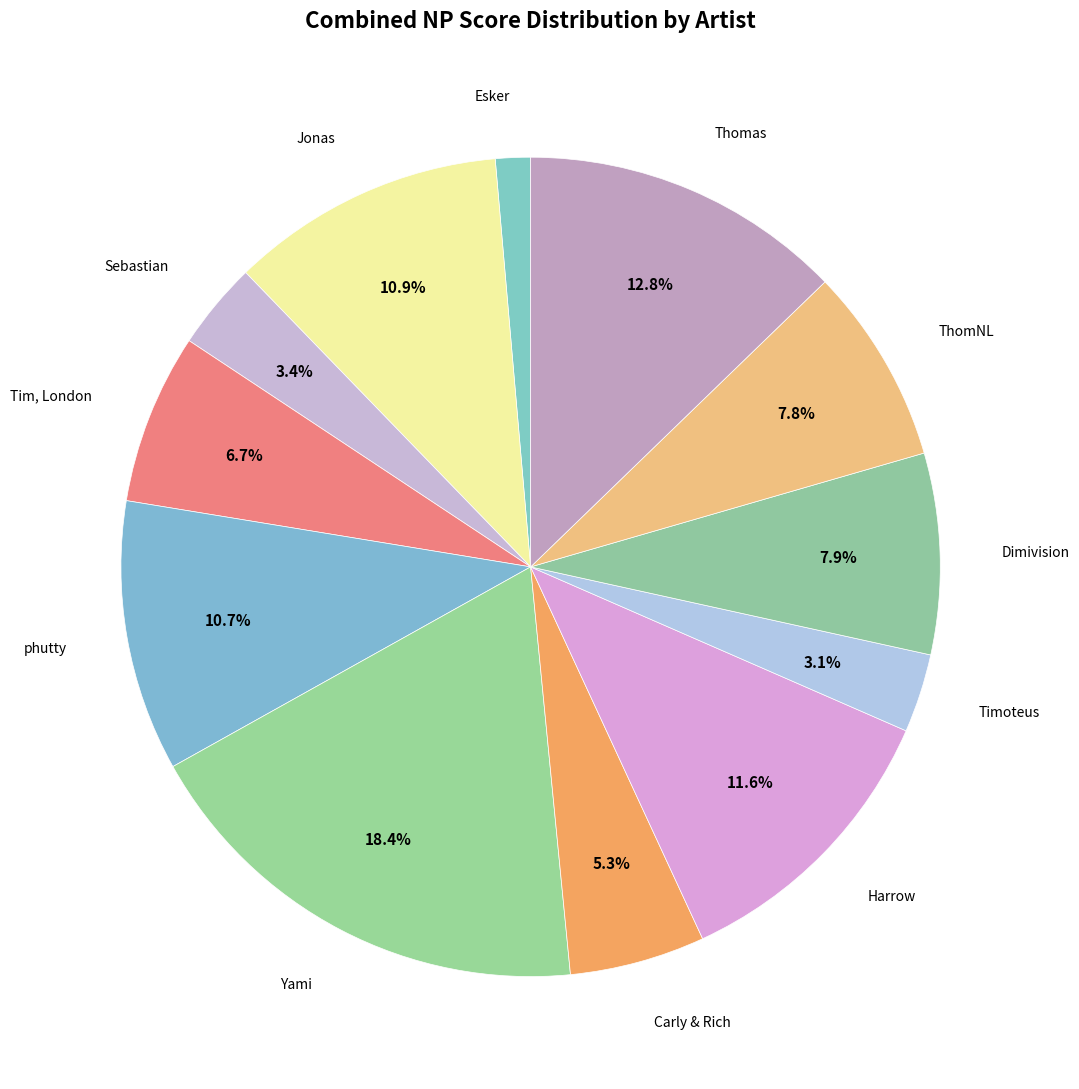

How many segments does this pie chart have?

12